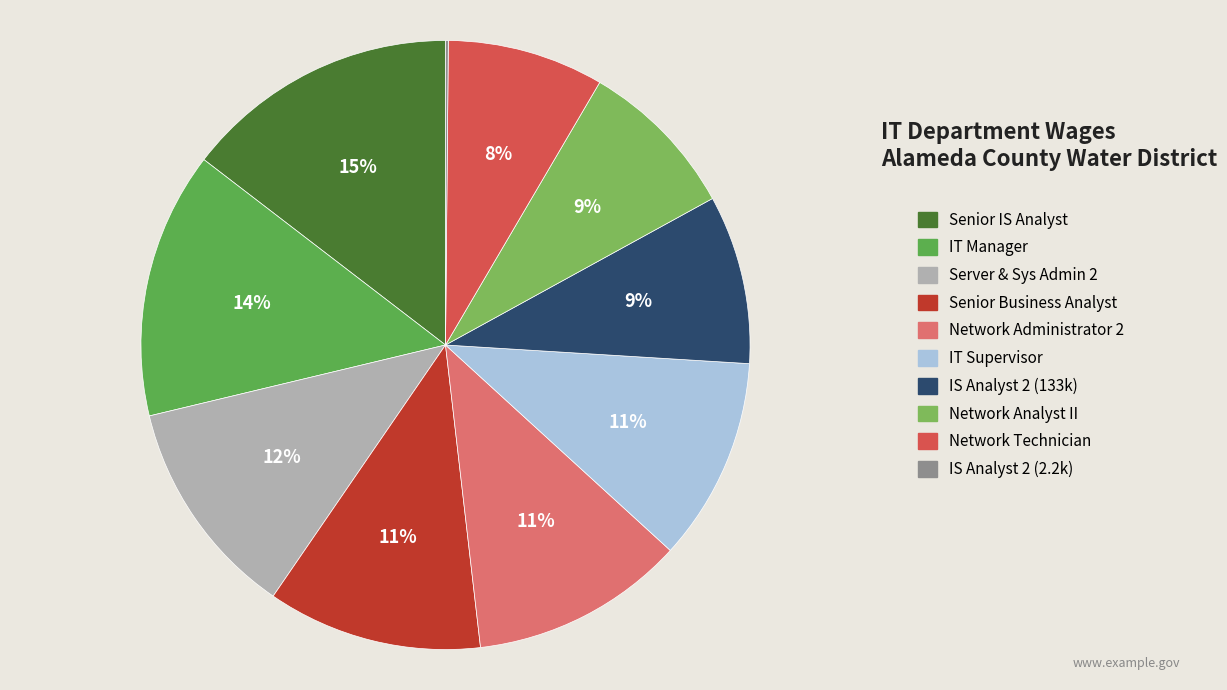

How many slices are in this pie chart?

10